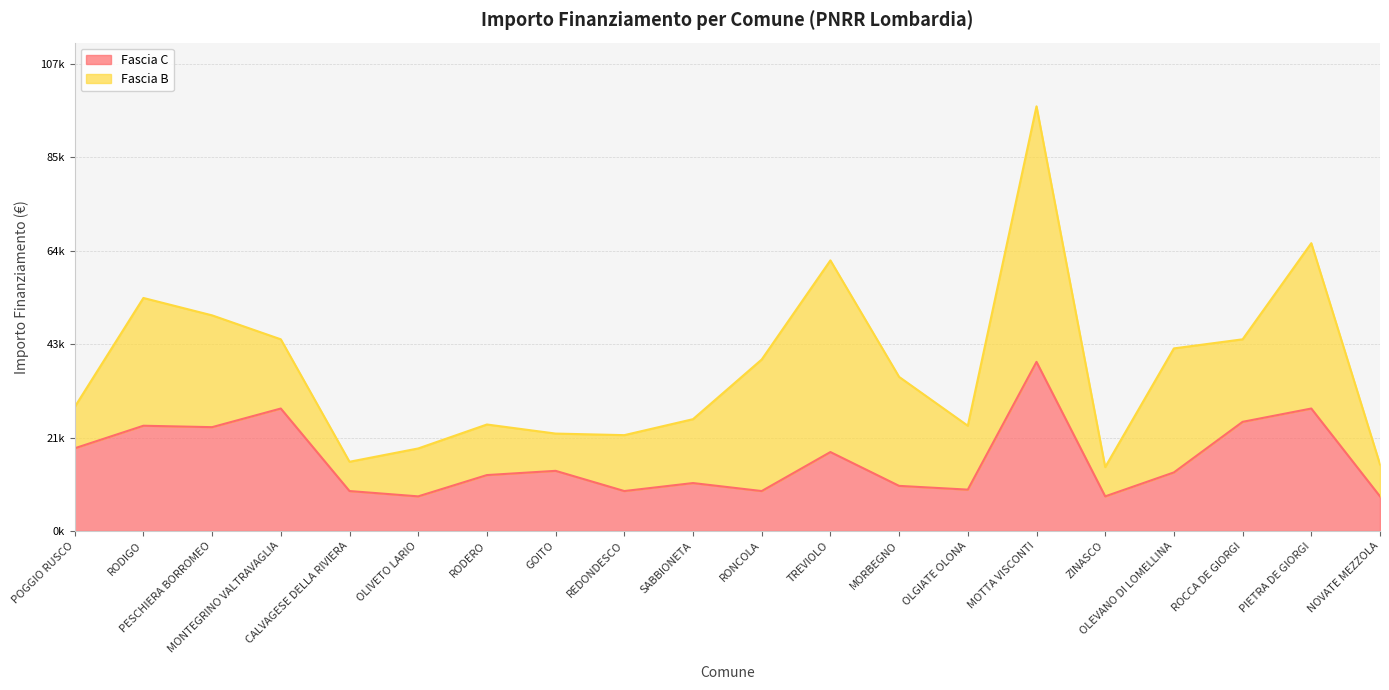

What are all the series names shown in the legend?

Fascia C, Fascia B